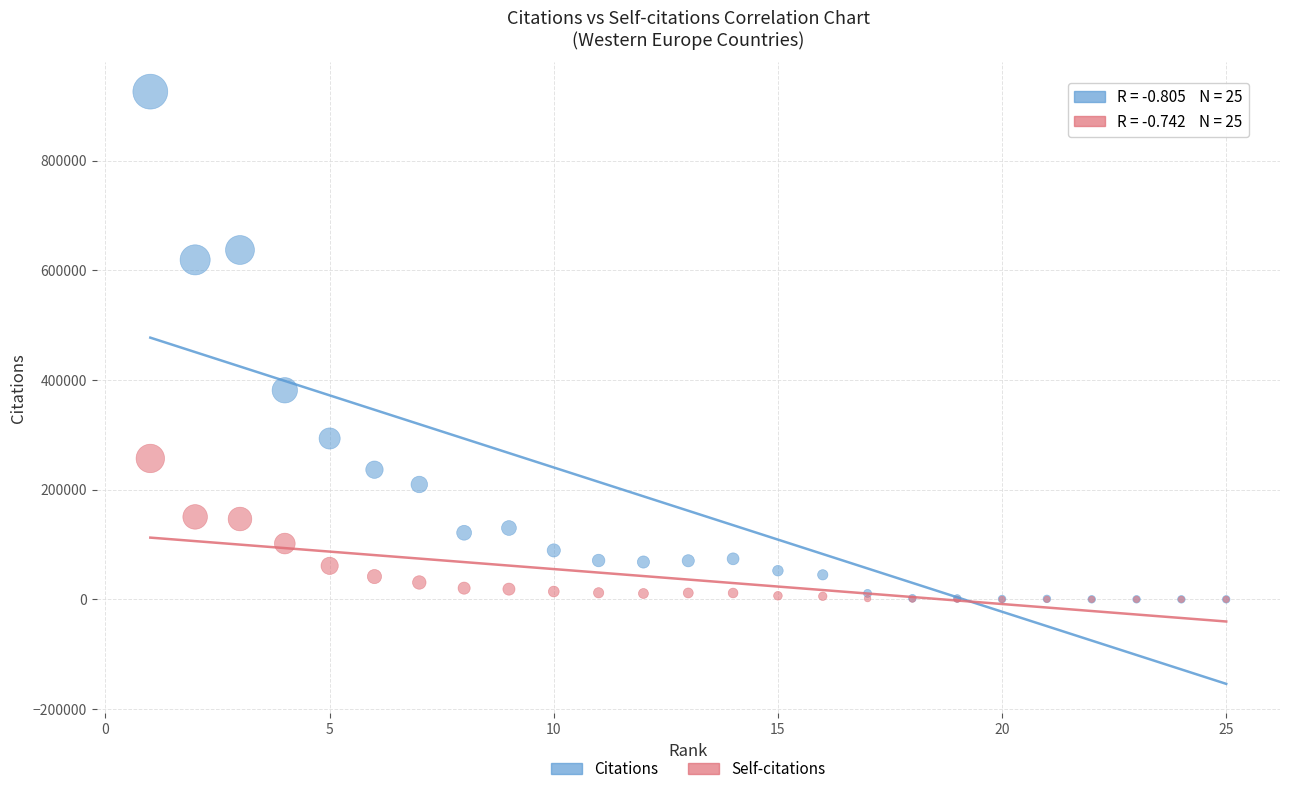

Across all series, what Y value is closest to 462929?

381256